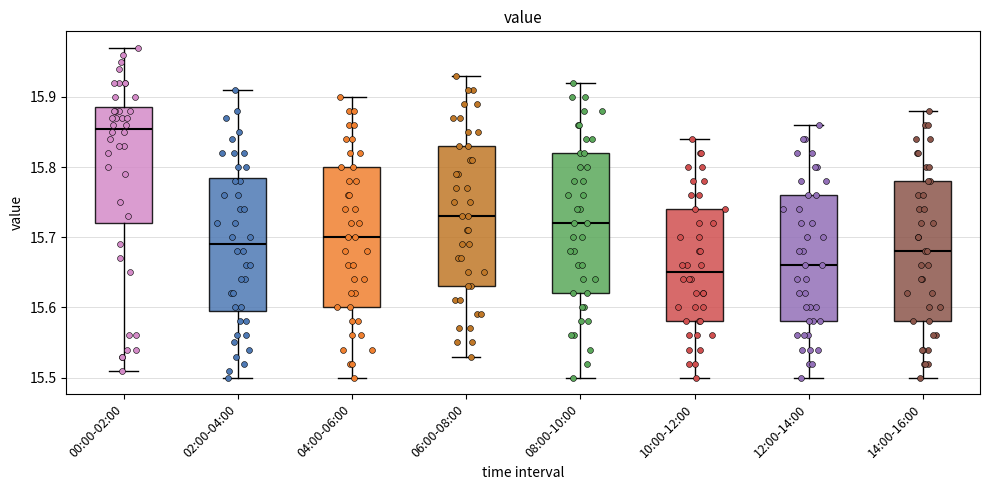

Reading left to right, transcribe this box plot: for each box, give where its median line is, the range the box spans, and where its two whiskers end, as read against the y-axis. The values are not printed on the chart, so give them approximately, as read against the axis.

00:00-02:00: median 15.86, box 15.72 to 15.89, whiskers 15.51 to 15.97
02:00-04:00: median 15.69, box 15.60 to 15.79, whiskers 15.50 to 15.91
04:00-06:00: median 15.70, box 15.60 to 15.80, whiskers 15.50 to 15.90
06:00-08:00: median 15.73, box 15.63 to 15.83, whiskers 15.53 to 15.93
08:00-10:00: median 15.72, box 15.62 to 15.82, whiskers 15.50 to 15.92
10:00-12:00: median 15.65, box 15.58 to 15.74, whiskers 15.50 to 15.84
12:00-14:00: median 15.66, box 15.58 to 15.76, whiskers 15.50 to 15.86
14:00-16:00: median 15.68, box 15.58 to 15.78, whiskers 15.50 to 15.88